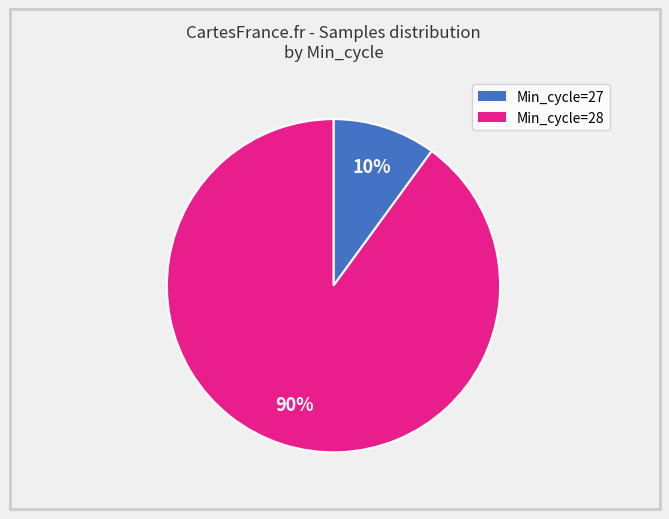

To the nearest percent, what is the average slice percentage?

50%